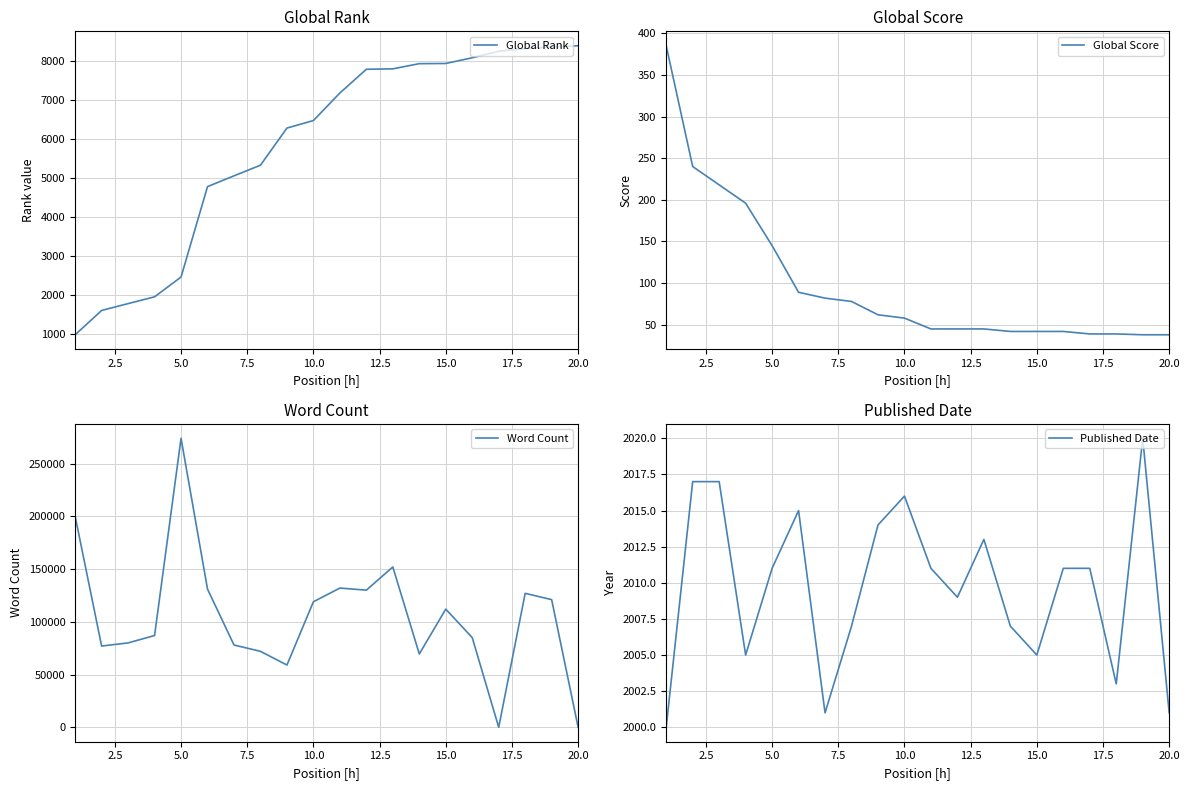

What is the minimum value for Global Rank?

975